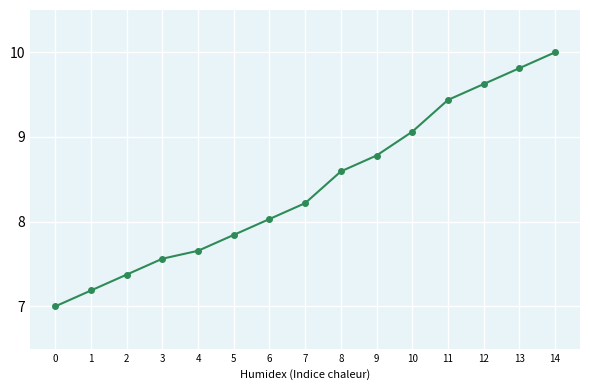

Between 11 and 13, which is larger?

13